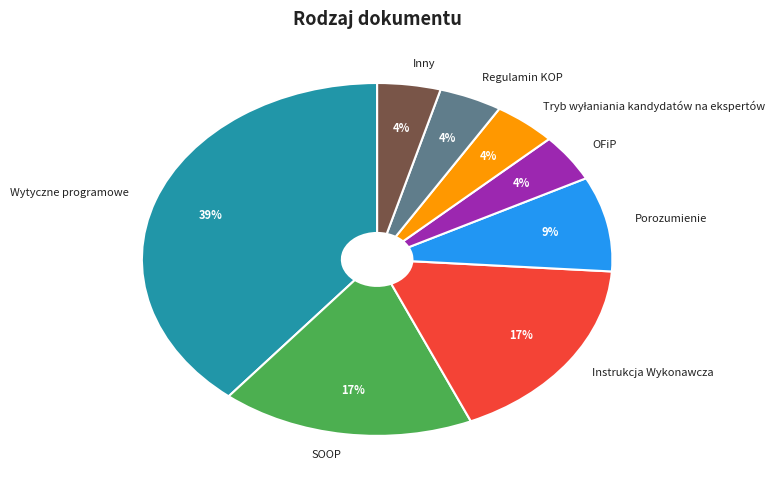

What is the largest slice in the pie chart?

Wytyczne programowe